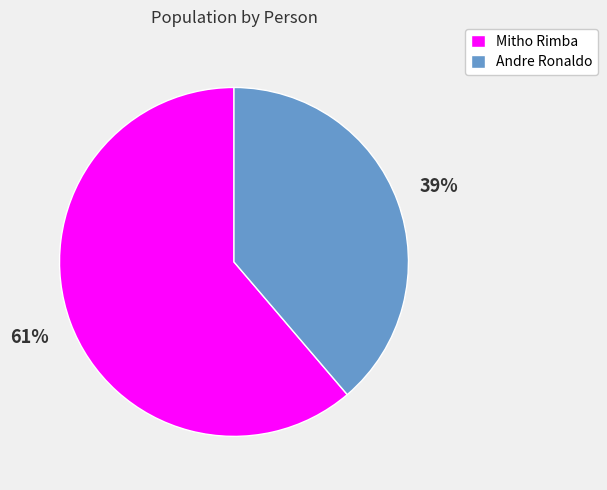

Between Mitho Rimba and Andre Ronaldo, which is larger?

Mitho Rimba